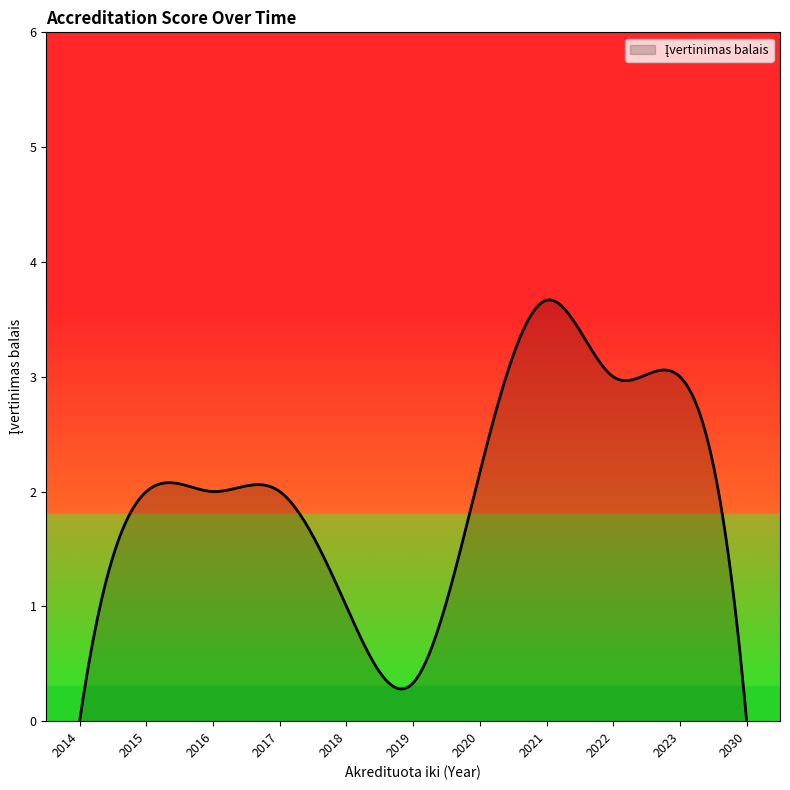

What is the maximum value shown in the chart?

3.7